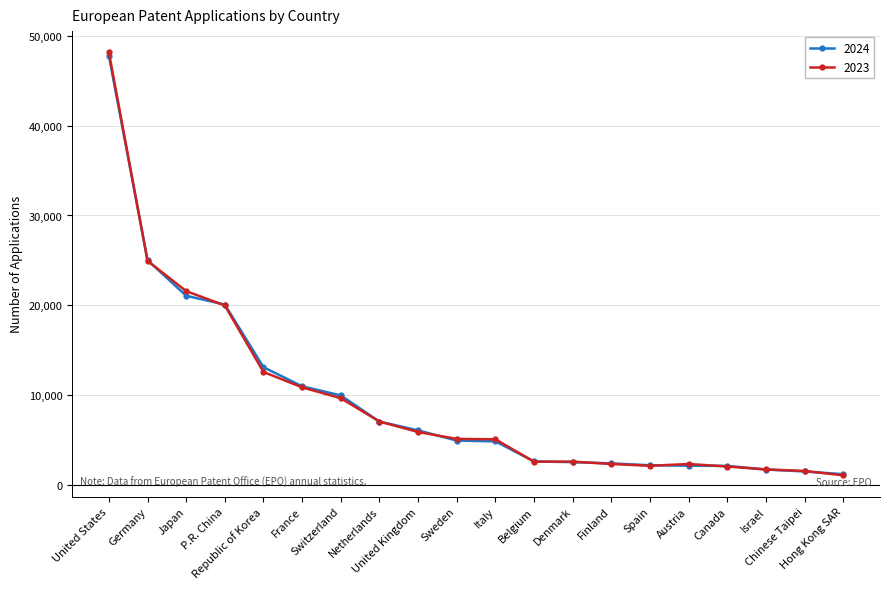

How many lines are shown in the chart?

2